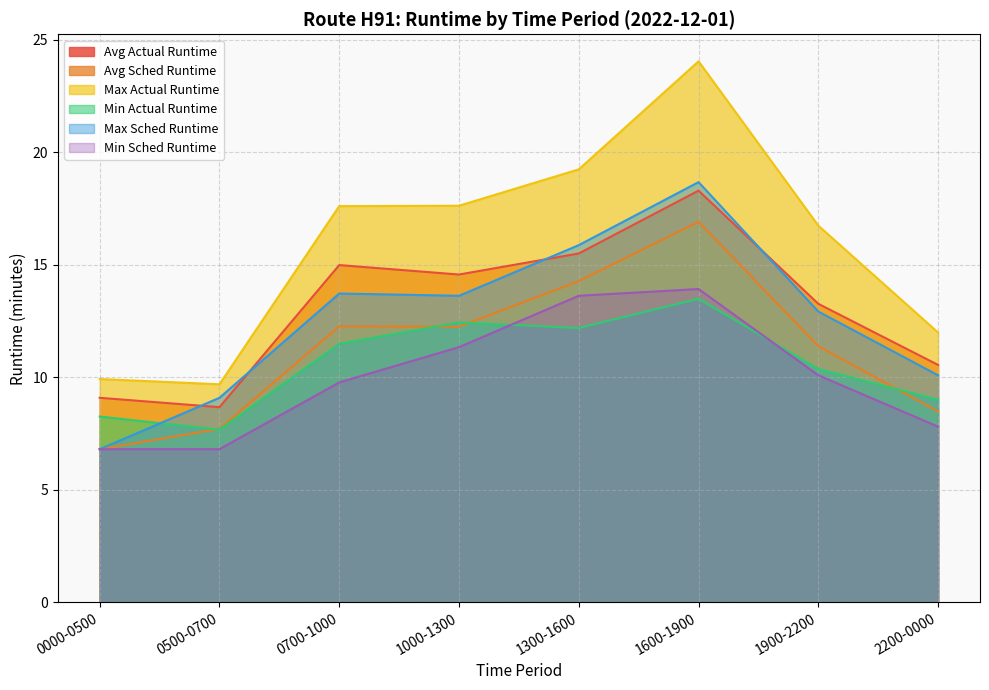

How many series are shown in this chart?

6